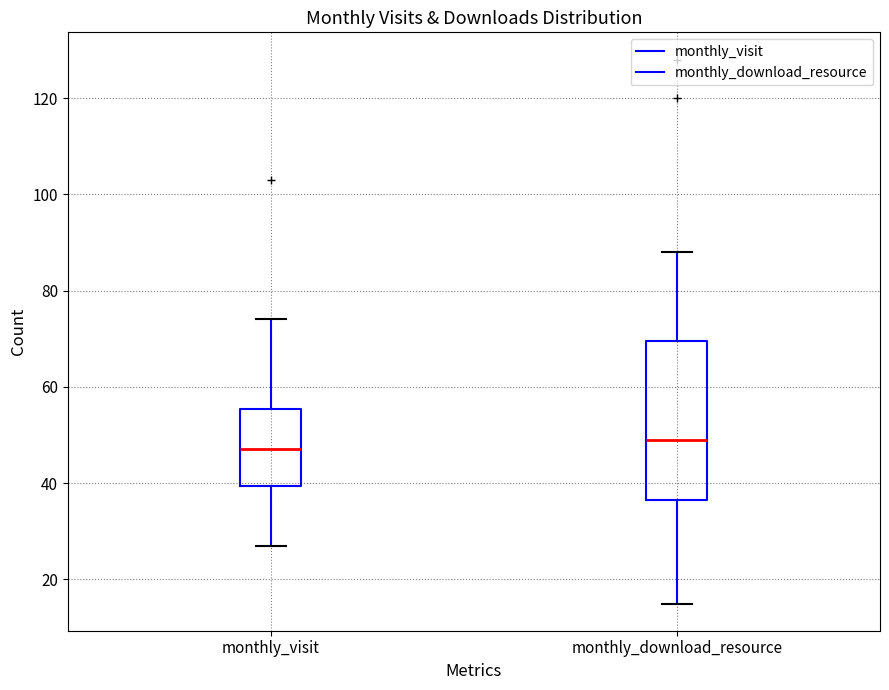

Where is the lower edge of the box for monthly_download_resource on the y-axis? The values are not printed on the chart, so give them approximately, as read against the axis.

36